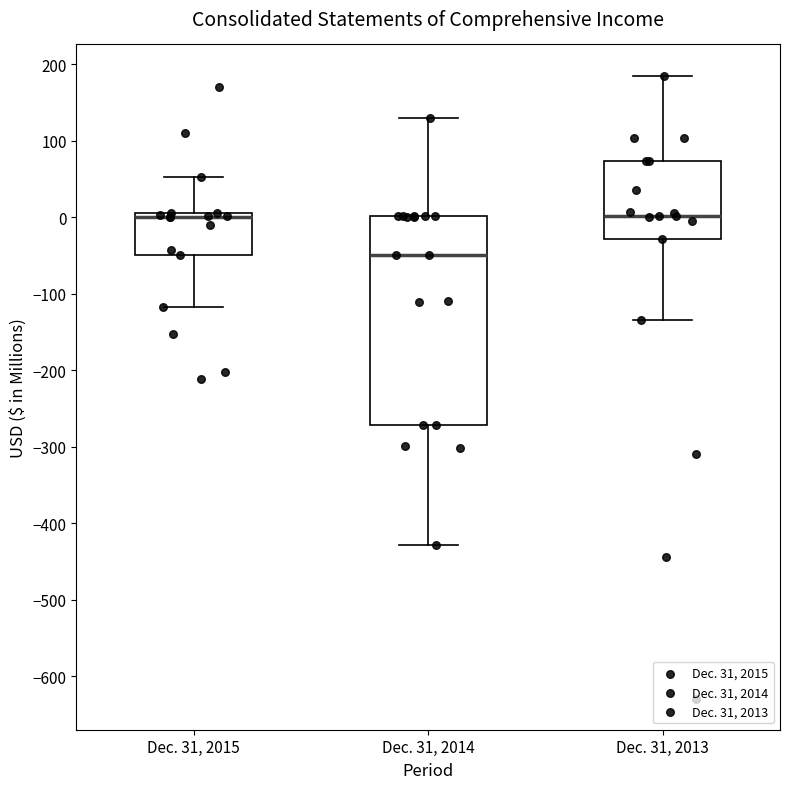

Reading left to right, transcribe this box plot: for each box, give where its median line is, the range the box spans, and where its two whiskers end, as read against the y-axis. The values are not printed on the chart, so give them approximately, as read against the axis.

Dec. 31, 2015: median 0, box -50 to 10, whiskers -120 to 50
Dec. 31, 2014: median -50, box -270 to 0, whiskers -430 to 130
Dec. 31, 2013: median 0, box -30 to 70, whiskers -130 to 190